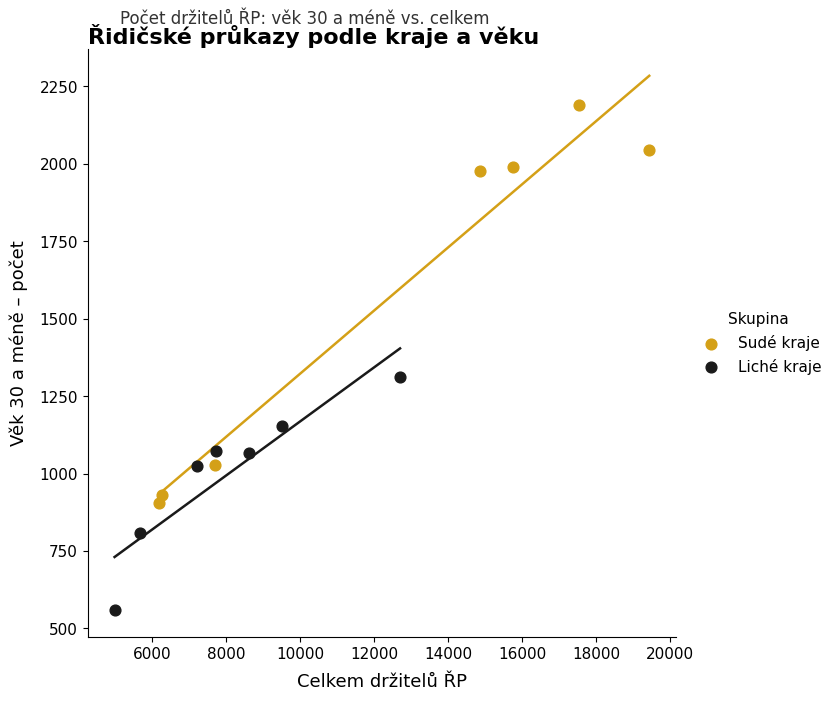

Which series reaches the maximum Y coordinate?

Sudé kraje